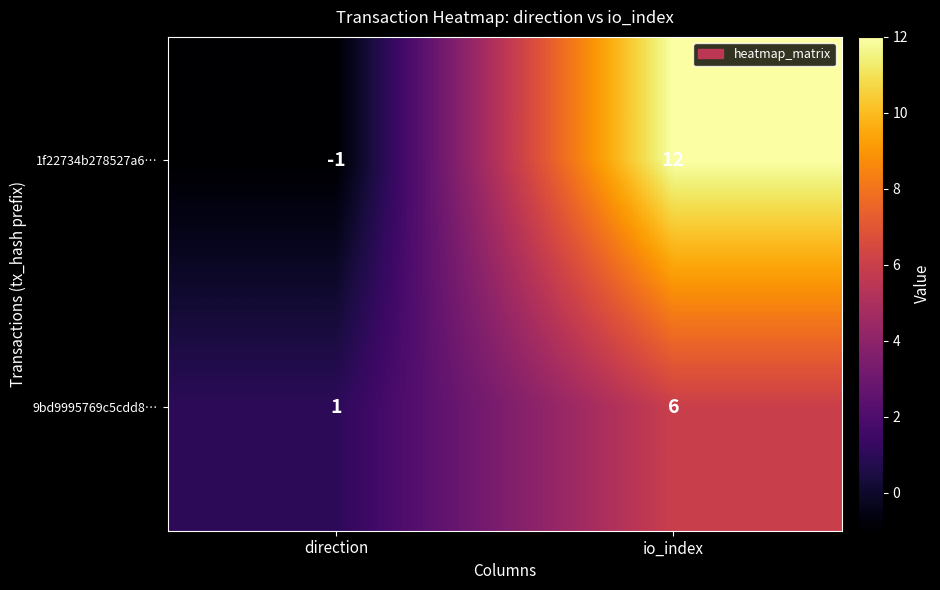

How many data points does each series have?

2